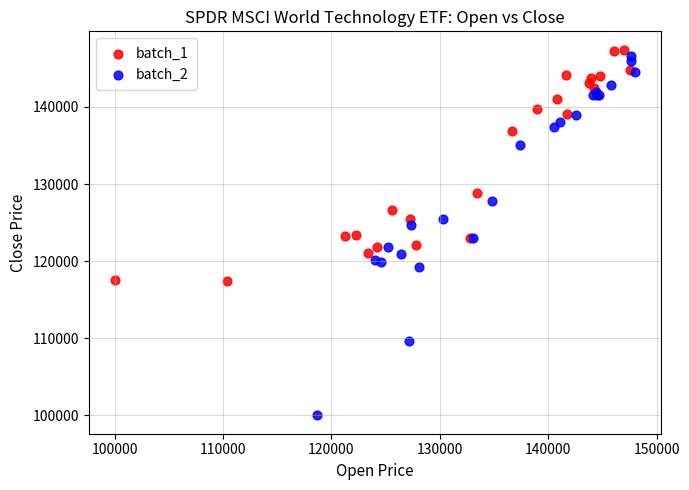

Which series has the largest Y range (max minus min)?

batch_2